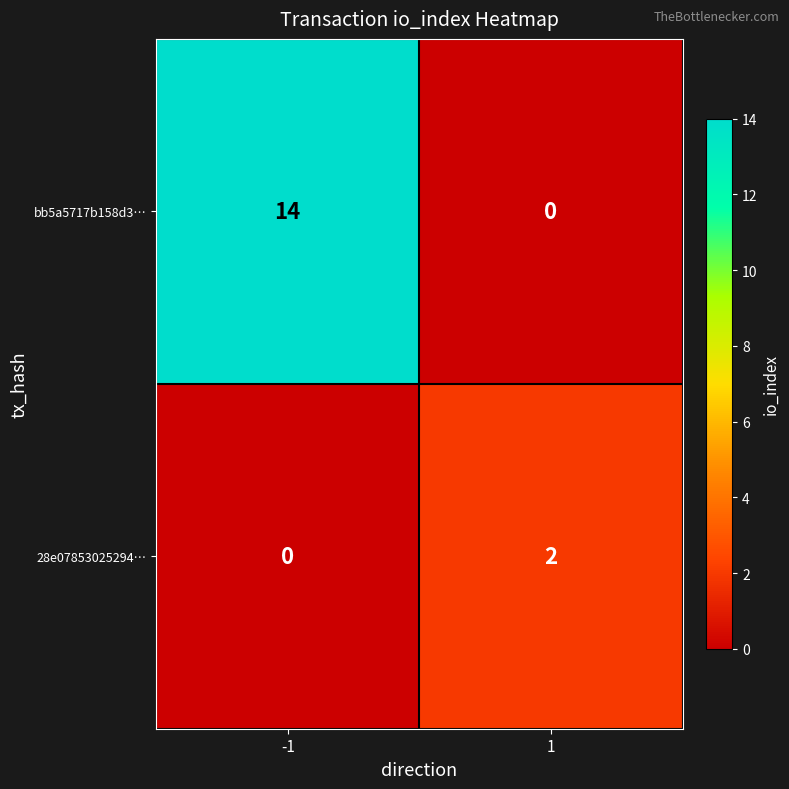

Between -1 and 1, which series saw the biggest shift?

bb5a5717b158d3…